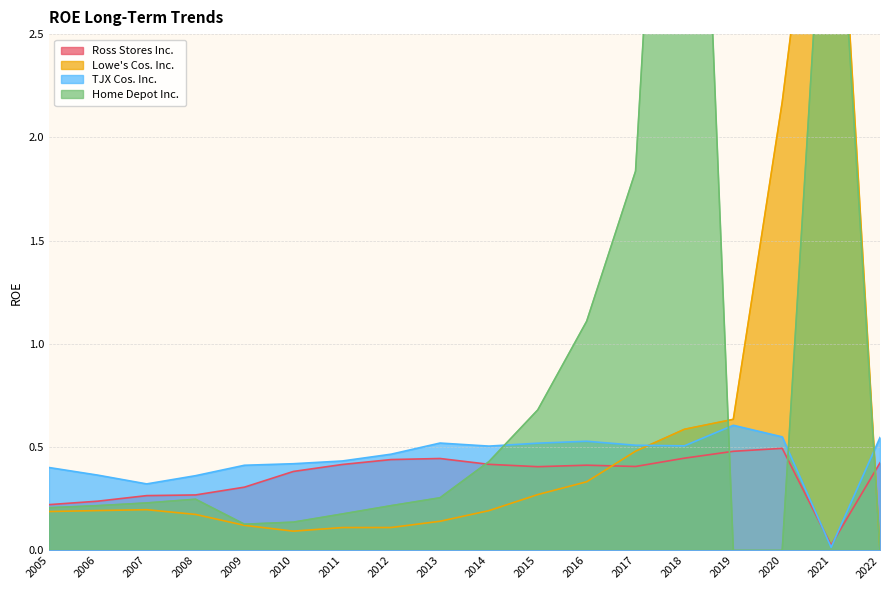

How many intersections are there between Ross Stores Inc. and TJX Cos. Inc.?

2